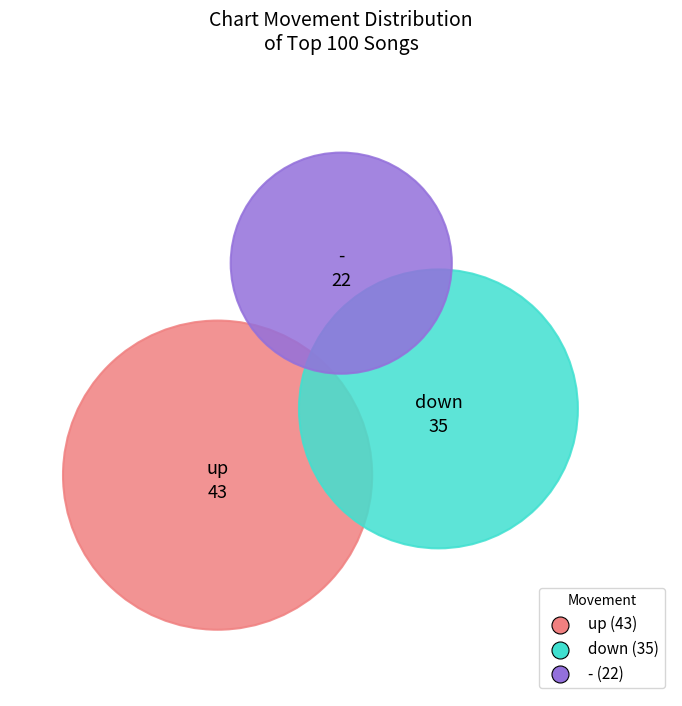

To the nearest percent, what is the combined percentage of down and up?

78%